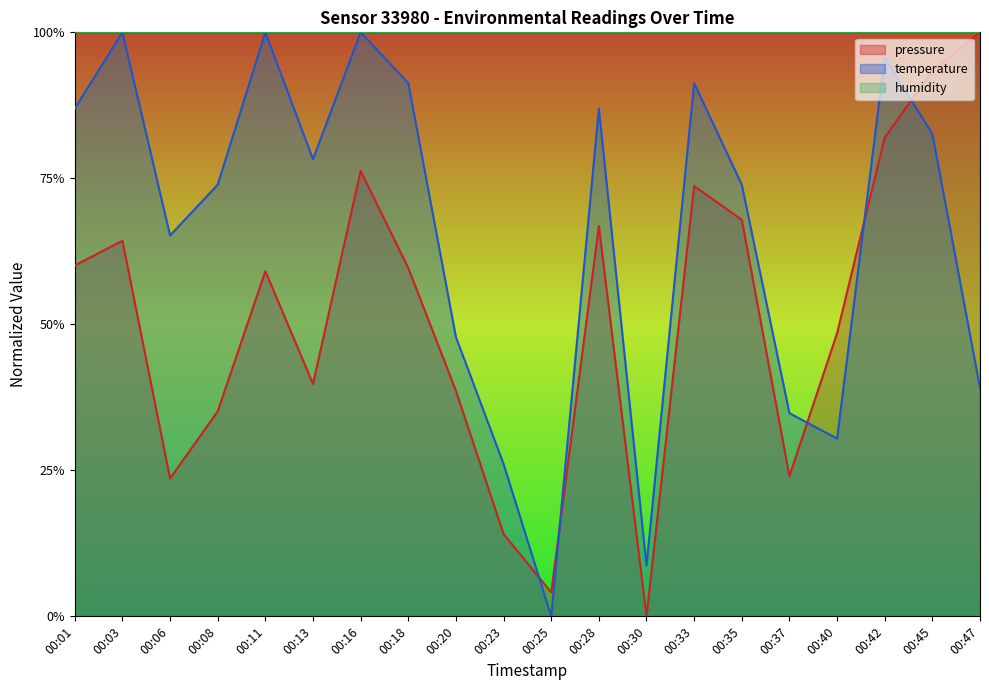

What is the average value of the pressure series?

0.5